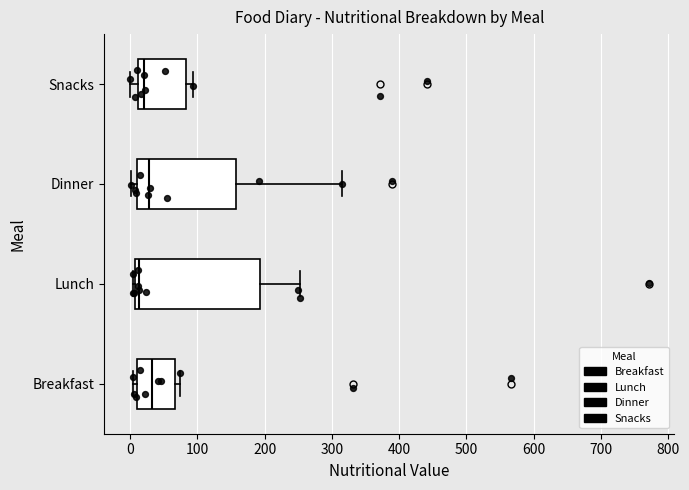

Reading bottom to top, transcribe this box plot: for each box, give where its median line is, the range the box spans, and where its two whiskers end, as read against the x-axis. The values are not printed on the chart, so give them approximately, as read against the axis.

Breakfast: median 30, box 10 to 70, whiskers 0 to 70 (just right of the box's right edge)
Lunch: median 10 (just right of the box's left edge), box 10 to 190, whiskers 0 to 250
Dinner: median 30, box 10 to 160, whiskers 0 to 320
Snacks: median 20, box 10 to 80, whiskers 0 to 90